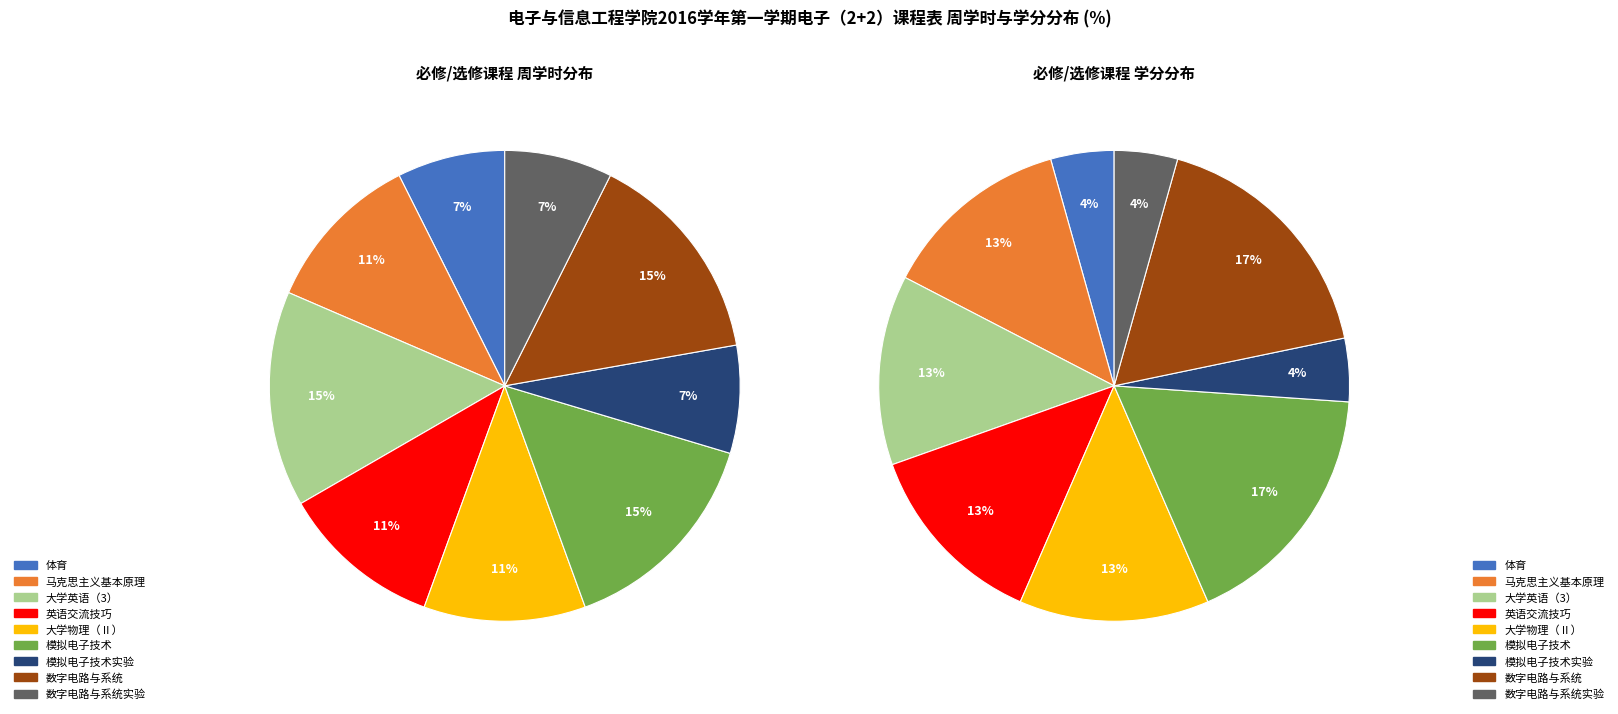

To the nearest percent, what portion does 模拟电子技术实验 represent?

7%